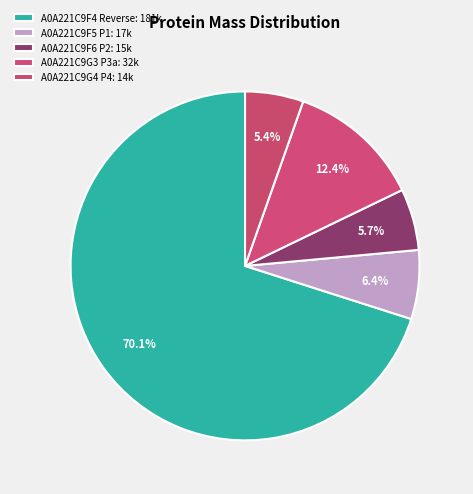

How many slices are in this pie chart?

5